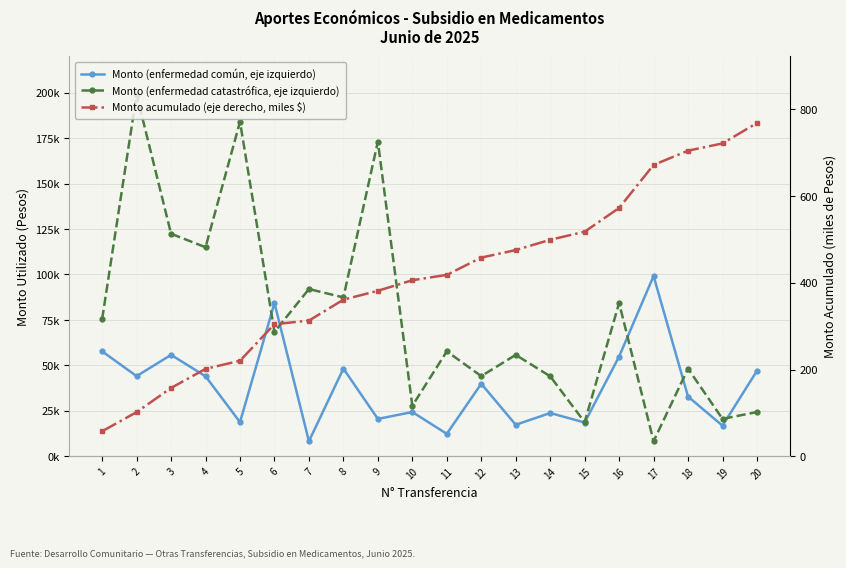

Reading left to right, transcribe all the data shown in this chart.

Monto (enfermedad común, eje izquierdo): 1=57712.0	2=44097.0	3=55782.0	4=44000.0	5=18762.0	6=84317.0	7=8272.0	8=48222.0	9=20553.0	10=24340.0	11=12331.0	12=39903.0	13=17325.0	14=23796.0	15=18576.0	16=54874.0	17=99176.0	18=32820.0	19=16832.0	20=47032.0
Monto (enfermedad catastrófica, eje izquierdo): 1=75500.0	2=199000.0	3=122401.0	4=115000.0	5=184000.0	6=68400.0	7=91999.0	8=87400.0	9=173096.0	10=27776.0	11=57712.0	12=44097.0	13=55782.0	14=44000.0	15=18762.0	16=84317.0	17=8272.0	18=48222.0	19=20553.0	20=24340.0
Monto acumulado (eje derecho, miles $): 1=57.7	2=101.8	3=157.6	4=201.6	5=220.4	6=304.7	7=312.9	8=361.2	9=381.7	10=406.1	11=418.4	12=458.3	13=475.6	14=499.4	15=518.0	16=572.9	17=672.0	18=704.9	19=721.7	20=768.7